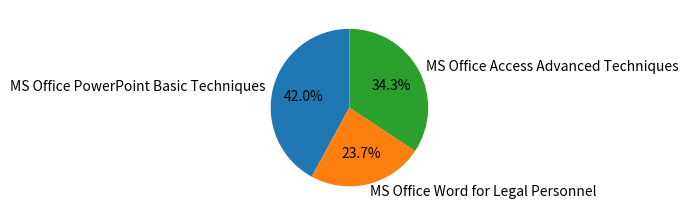

Approximately how many times larger is the value at MS Office Access Advanced Techniques compared to MS Office PowerPoint Basic Techniques?

0.8